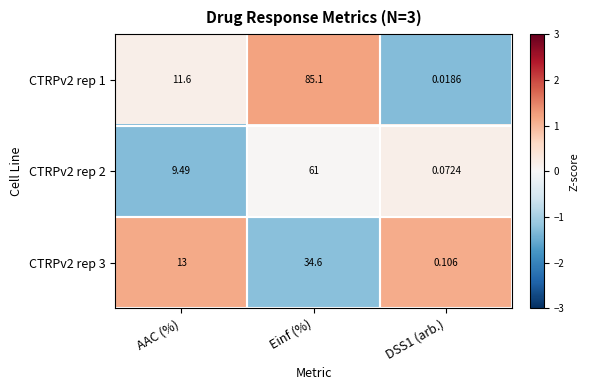

Which category has the highest value across all series?

Einf (%)